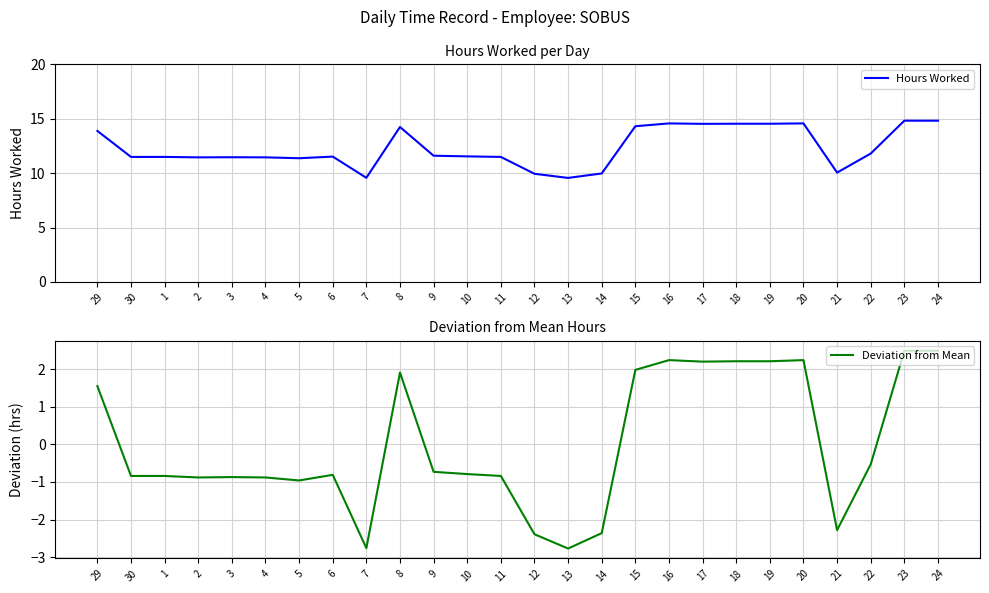

What position from the right is 2?

23